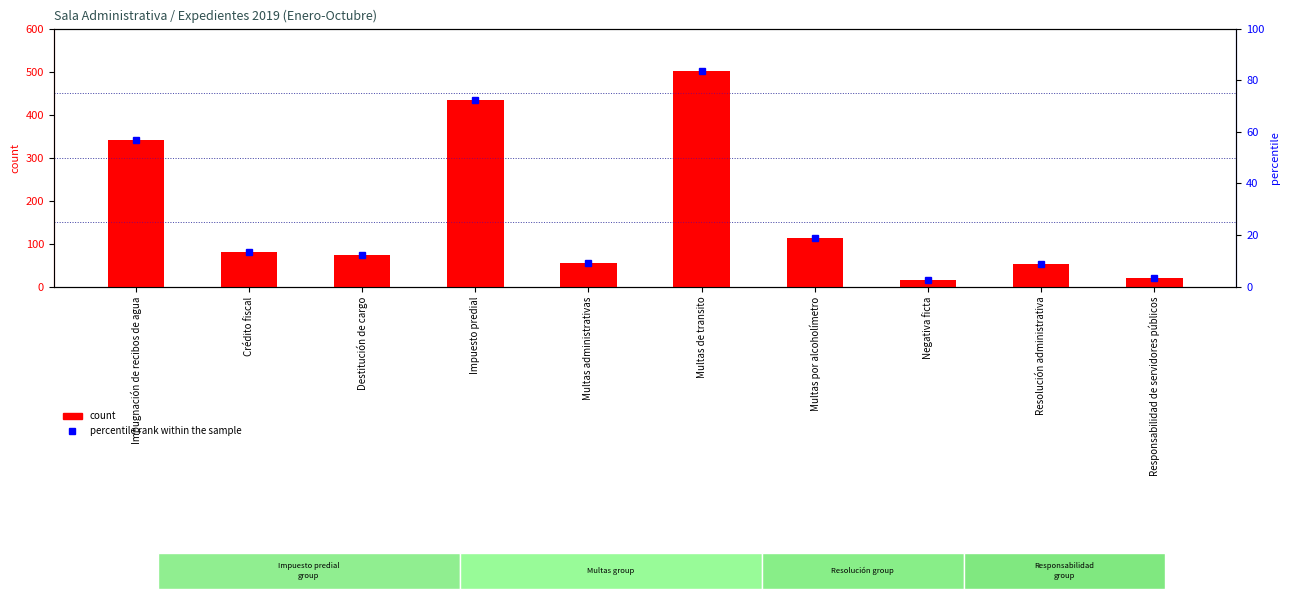

At which category does the chart reach its minimum across all series?

Negativa ficta